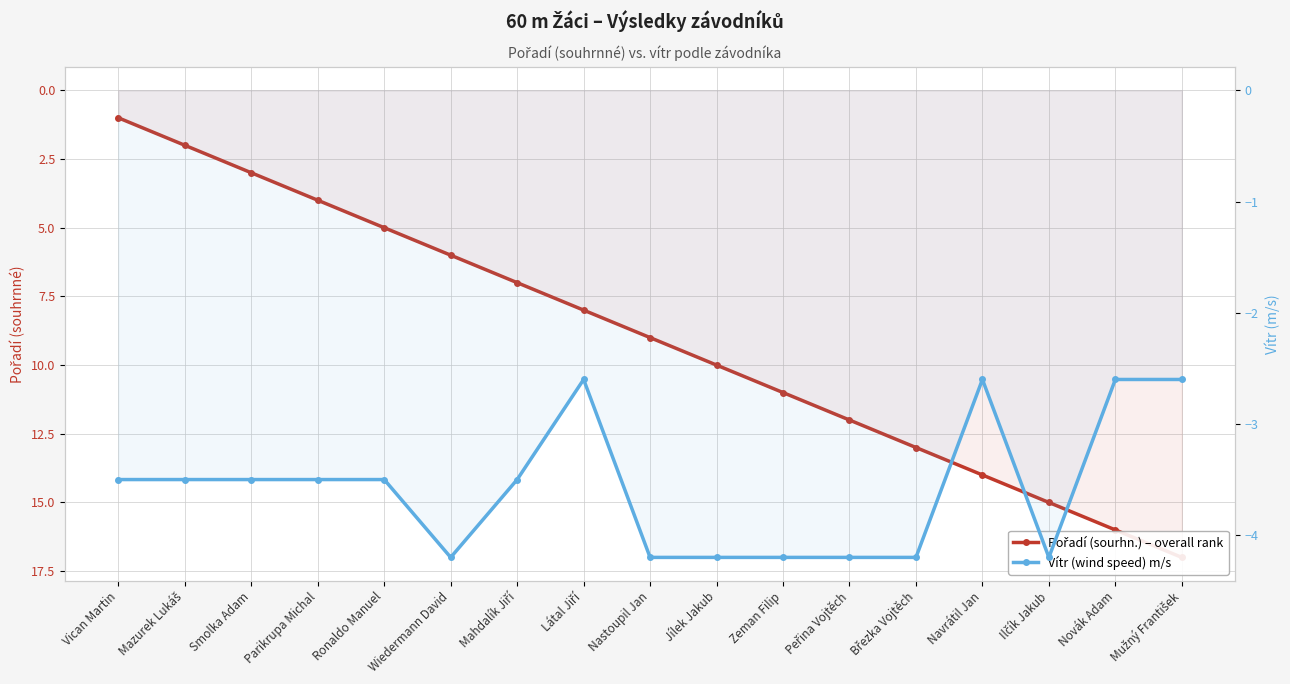

How many data points in Pořadí (sourhn.) – overall rank are less than 9?

8